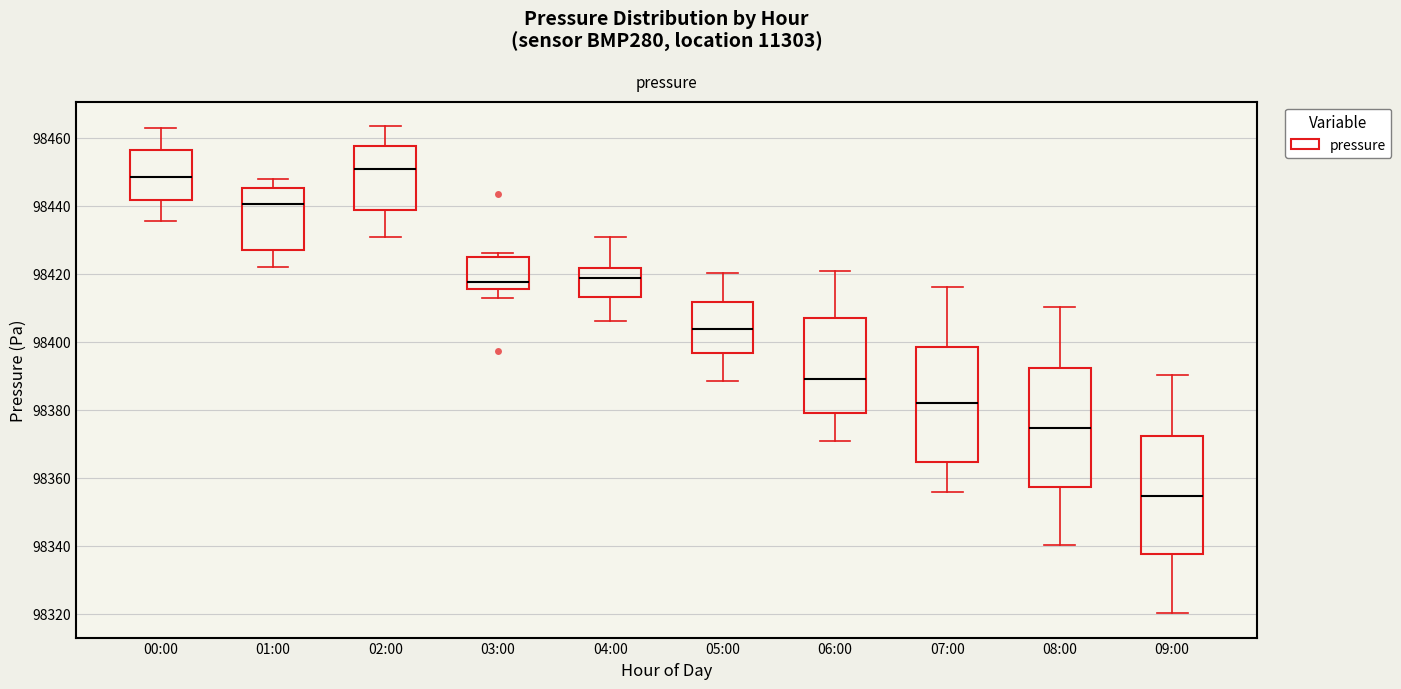

Reading left to right, read every box against the y-axis: the position of its median line, the range the box covers, and the ends of its whiskers. The values are not printed on the chart, so give them approximately, as read against the axis.

00:00: median 98448, box 98442 to 98456, whiskers 98436 to 98462
01:00: median 98440, box 98426 to 98446, whiskers 98422 to 98448
02:00: median 98450, box 98438 to 98458, whiskers 98430 to 98464
03:00: median 98418, box 98416 to 98426, whiskers 98412 to 98426 (just above the box's upper edge)
04:00: median 98418, box 98414 to 98422, whiskers 98406 to 98430
05:00: median 98404, box 98396 to 98412, whiskers 98388 to 98420
06:00: median 98388, box 98378 to 98406, whiskers 98370 to 98420
07:00: median 98382, box 98364 to 98398, whiskers 98356 to 98416
08:00: median 98374, box 98358 to 98392, whiskers 98340 to 98410
09:00: median 98354, box 98338 to 98372, whiskers 98320 to 98390